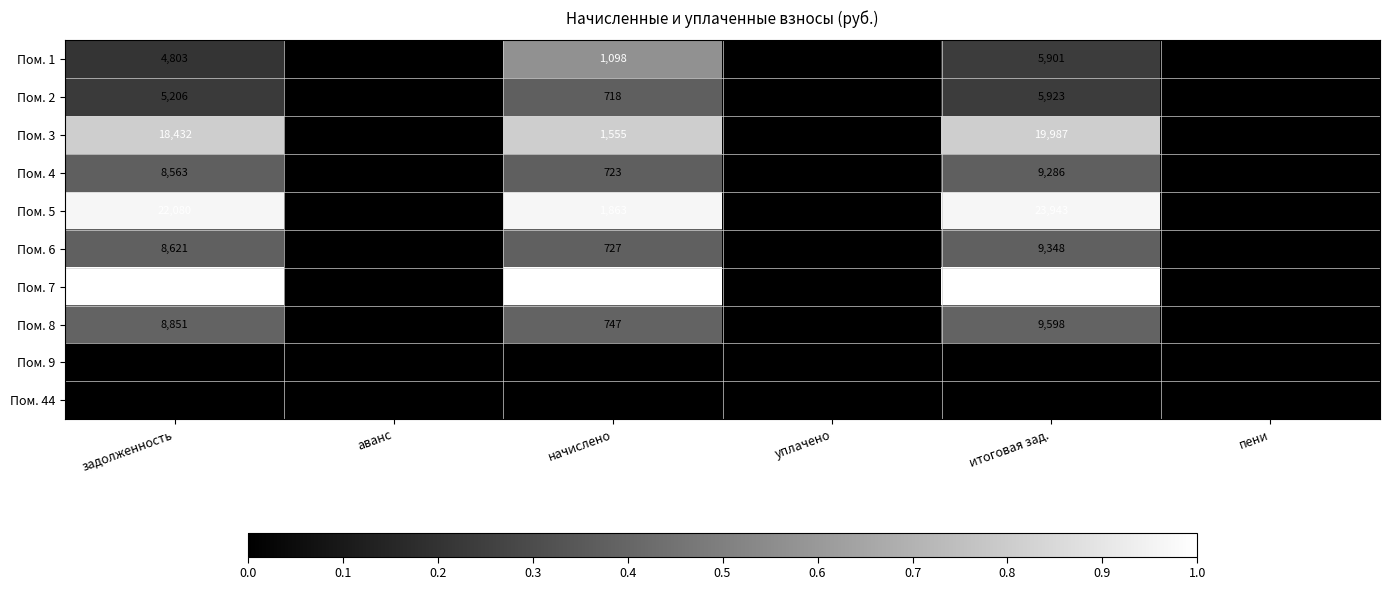

Count the number of categories in the chart.

6